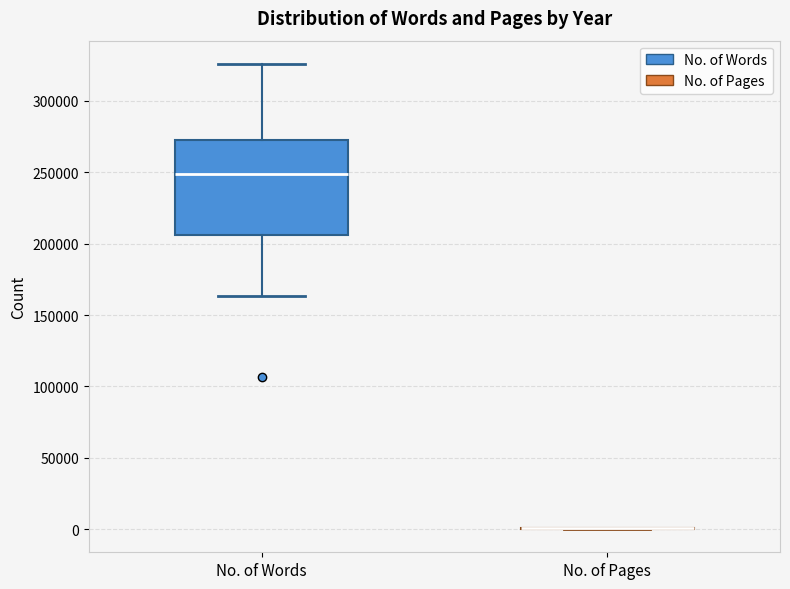

Reading left to right, transcribe this box plot: for each box, give where its median line is, the range the box spans, and where its two whiskers end, as read against the y-axis. The values are not printed on the chart, so give them approximately, as read against the axis.

No. of Words: median 250000, box 205000 to 270000, whiskers 165000 to 325000
No. of Pages: box collapsed to a line at 0, whiskers 0 to 0